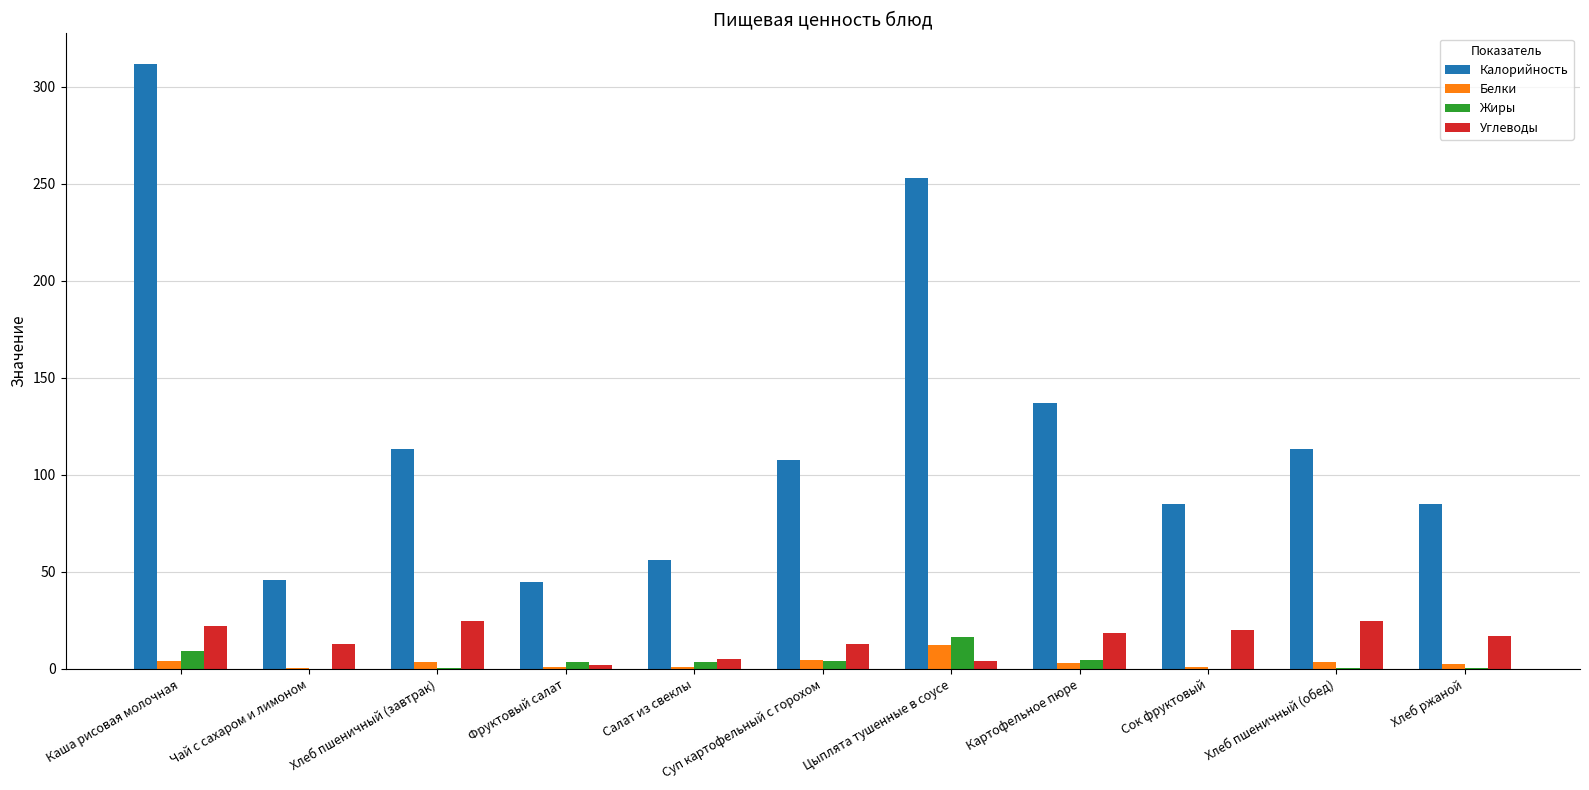

Which series has the largest total across all categories?

Калорийность